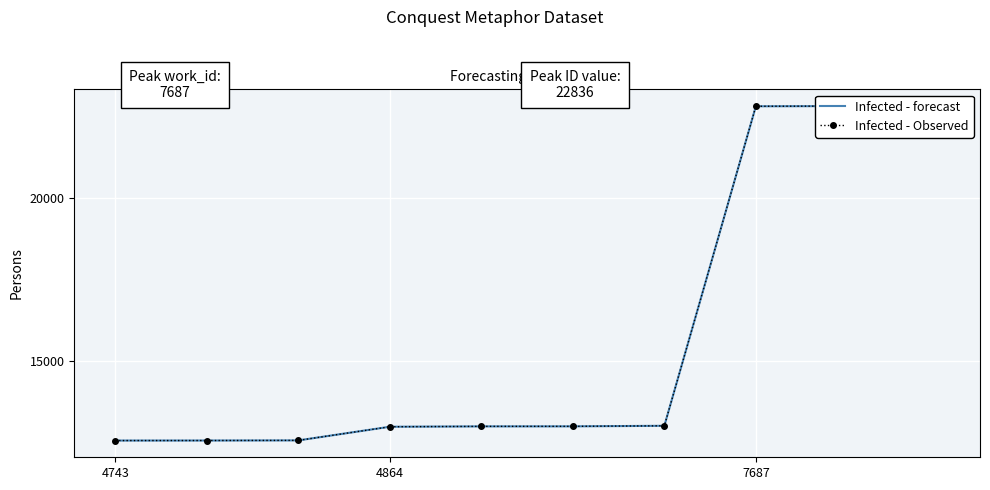

True or false: Infected - forecast has more than 1 points higher than both neighbors.

False